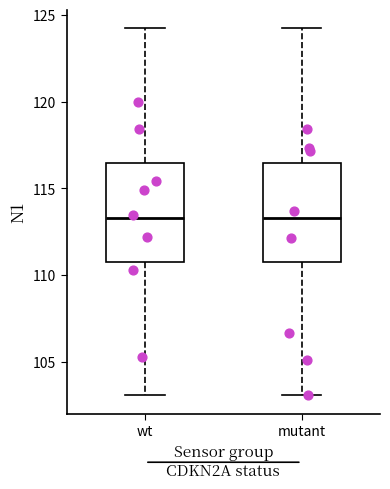

Reading left to right, transcribe this box plot: for each box, give where its median line is, the range the box spans, and where its two whiskers end, as read against the y-axis. The values are not printed on the chart, so give them approximately, as read against the axis.

wt: median 113.5, box 110.5 to 116.5, whiskers 103.0 to 124.0
mutant: median 113.5, box 110.5 to 116.5, whiskers 103.0 to 124.0